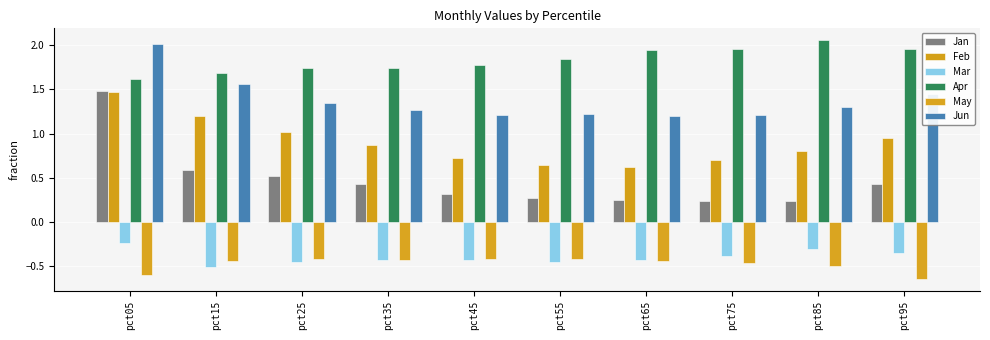

How many series are shown in this chart?

6